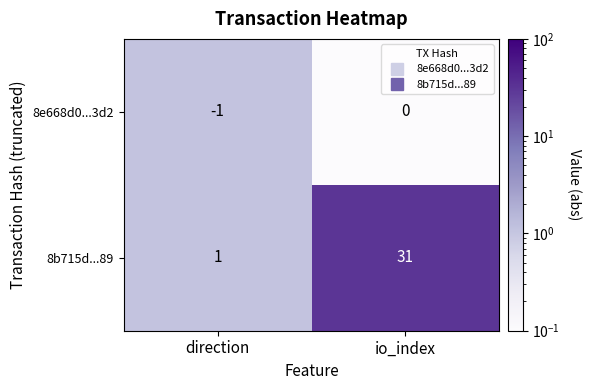

What is the difference between the maximum and minimum values in the 8b715d...89 series?

30